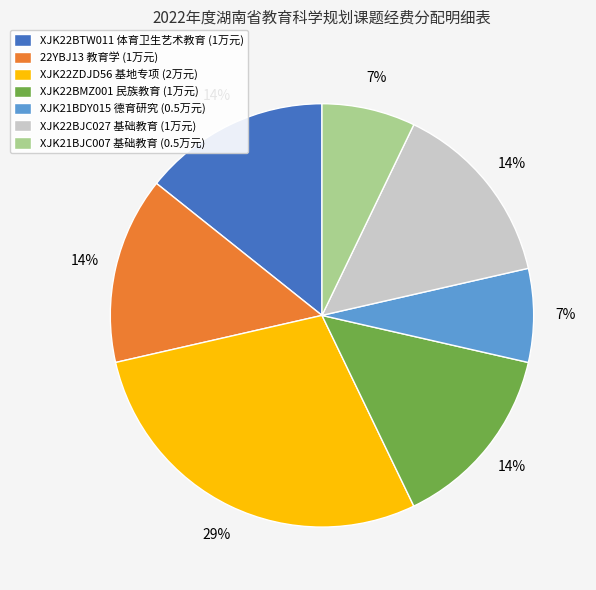

Combined, do XJK22BMZ001 民族教育 (1万元) and XJK22BJC027 基础教育 (1万元) account for over 50%?

No